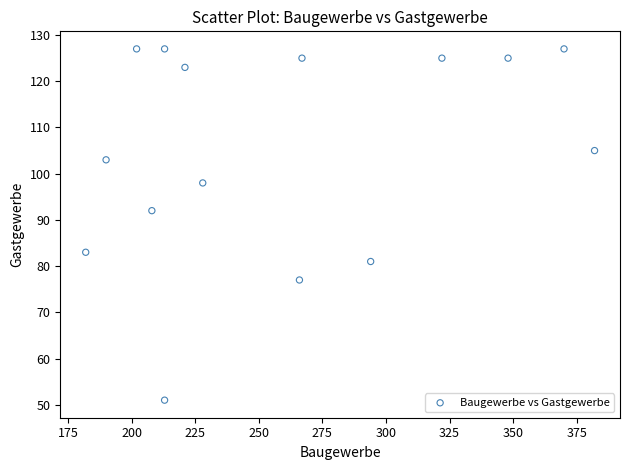

What Y value in the scatter plot is closest to 89?

92